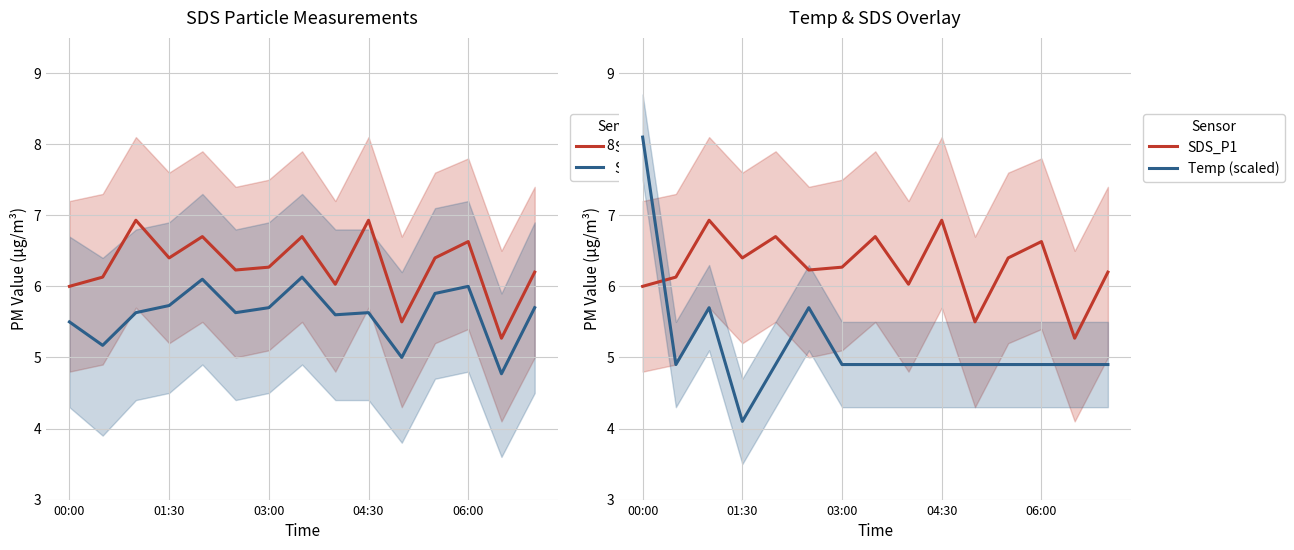

Which series has the largest total across all categories?

SDS_P1